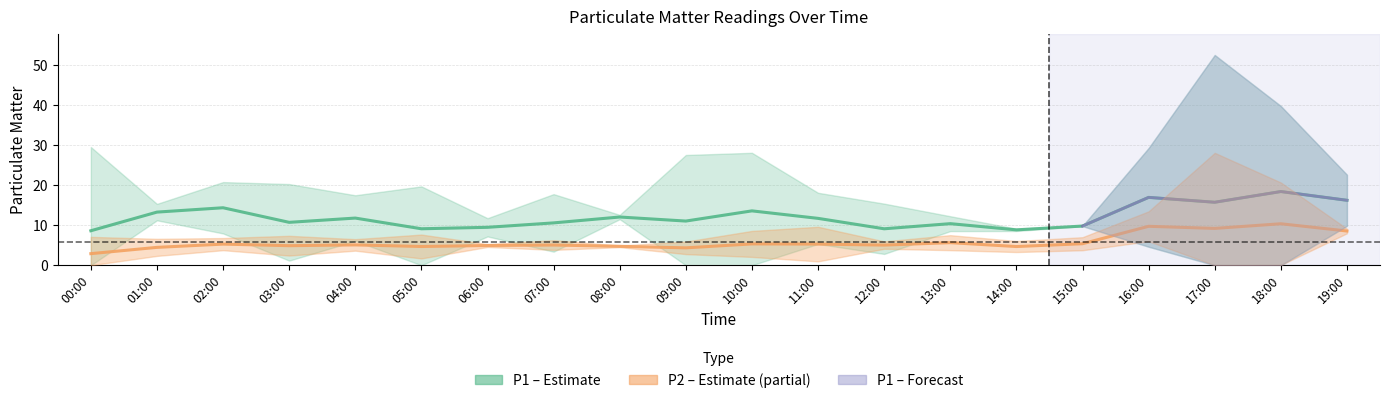

Reading left to right, transcribe all the data shown in this chart.

P1: 8.6	13.3	14.4	10.7	11.8	9.1	9.5	10.6	12.1	11.1	13.6	11.7	9.1	10.4	8.9	9.8	17.0	15.8	18.4	16.3
P2: 2.9	4.5	5.3	4.9	5.1	4.7	4.9	5.1	4.7	4.4	5.3	5.3	5.0	5.7	4.7	5.4	9.7	9.2	10.4	8.6